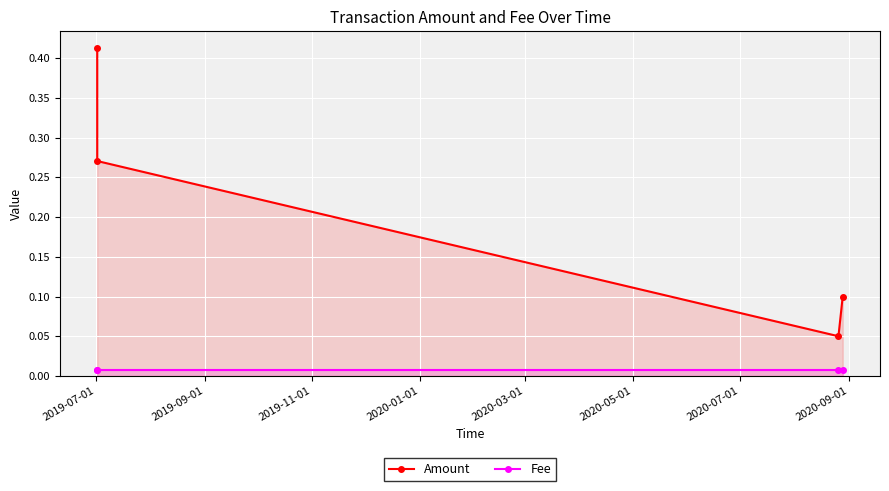

True or false: Amount has more than 2 points higher than both neighbors.

False